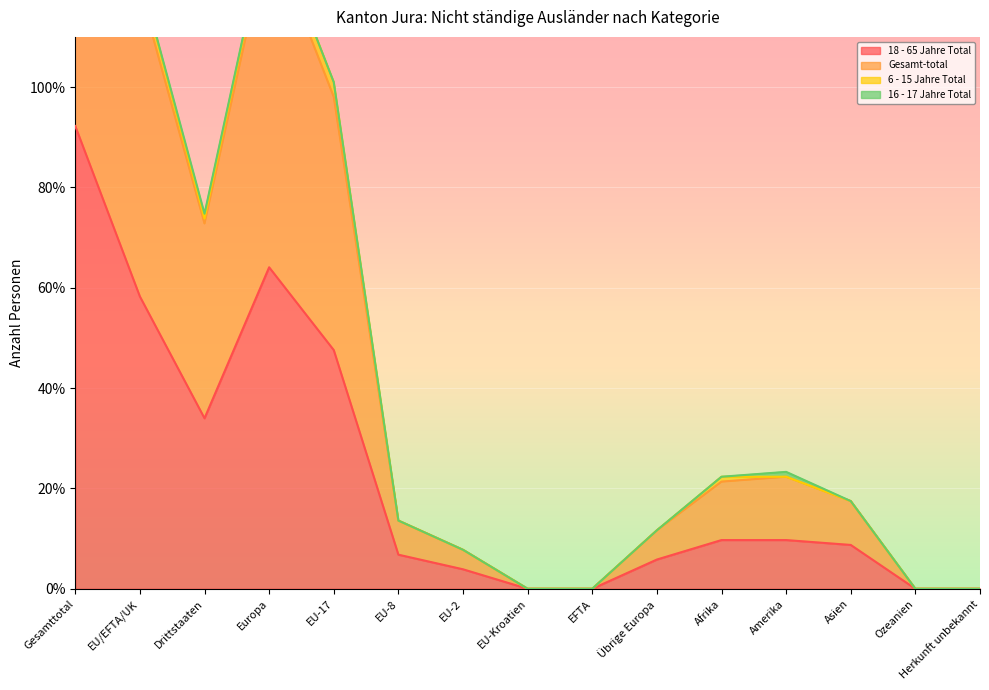

What is the total value across all series at Afrika?

75.7